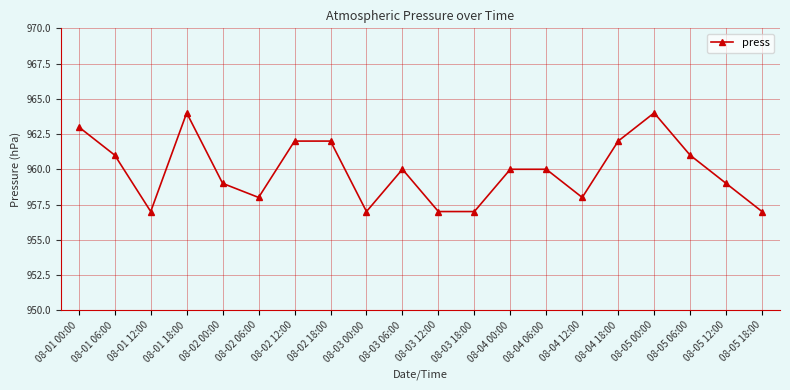

What position from the left is 08-04 00:00?

13